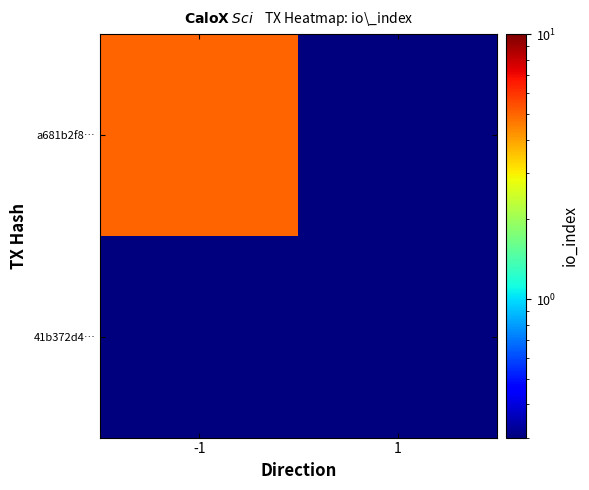

Rank the series at -1 from lowest to highest value.

41b372d4…, a681b2f8…